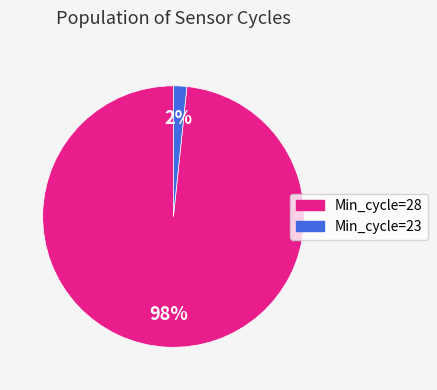

To the nearest percent, what is the average slice percentage?

50%